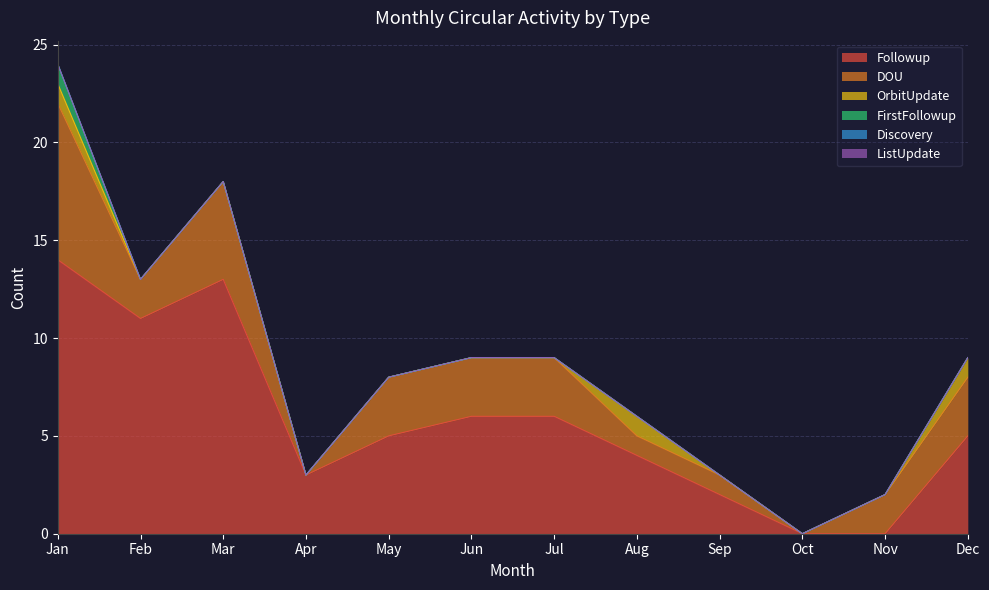

What is the maximum value shown in the chart?

14